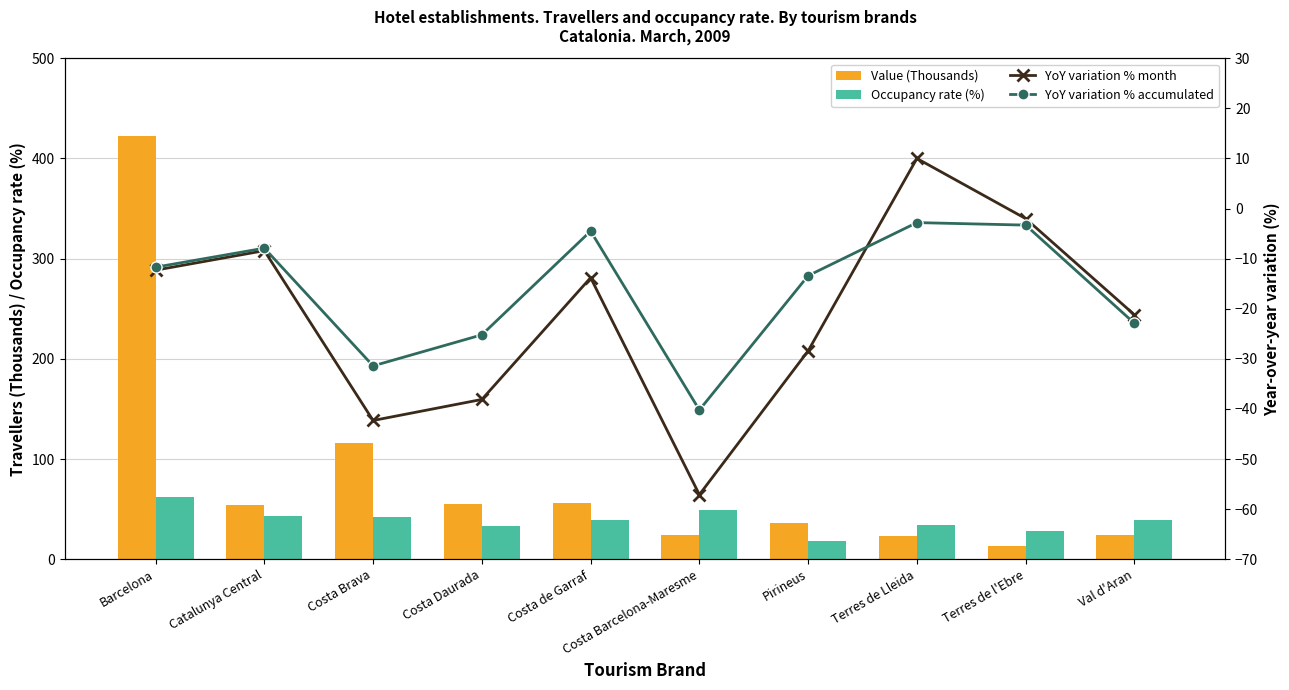

Does the chart contain any negative values?

Yes